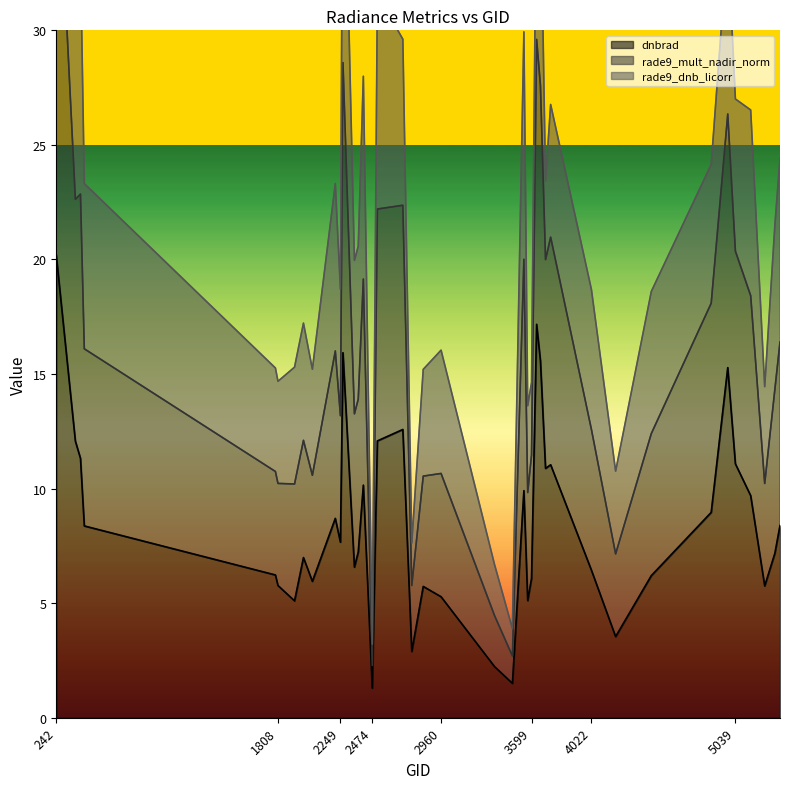

Which series changed the most between 4193 and 5354?

rade9_mult_nadir_norm